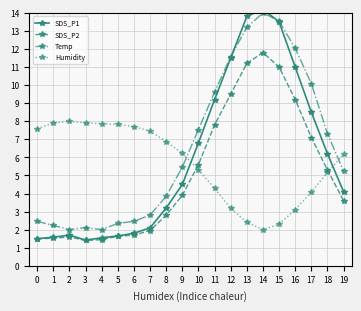

What is the highest value of the SDS_P1 series?

14.2